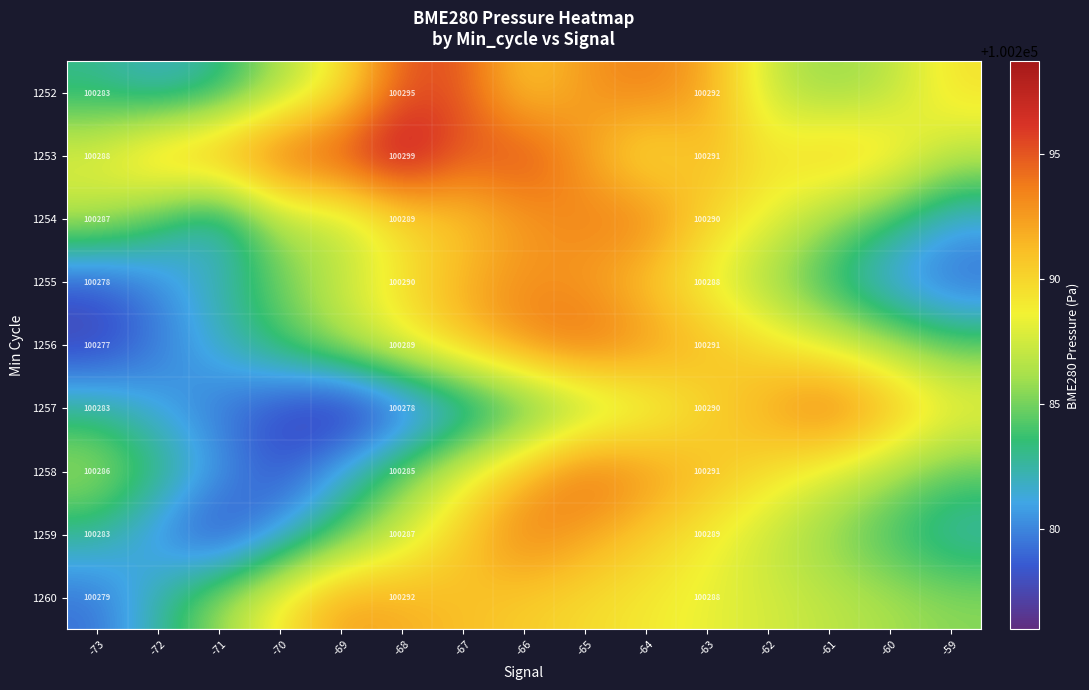

At which label does 1255 first exceed 100285?

-69